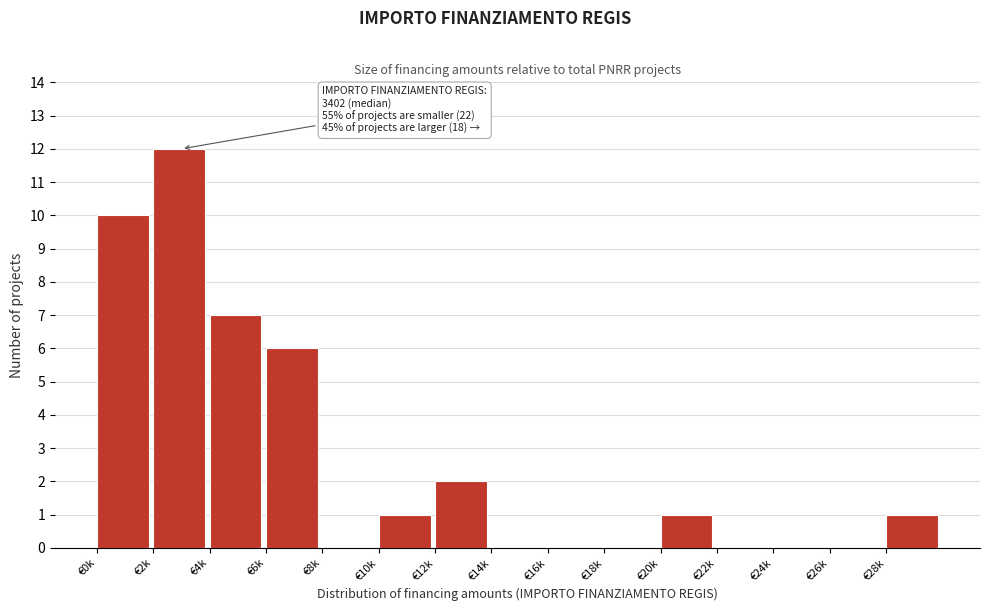

Reading left to right, transcribe all the data shown in this chart.

€0k=10	€2k=12	€4k=7	€6k=6	€8k=0	€10k=1	€12k=2	€14k=0	€16k=0	€18k=0	€20k=1	€22k=0	€24k=0	€26k=0	€28k=1